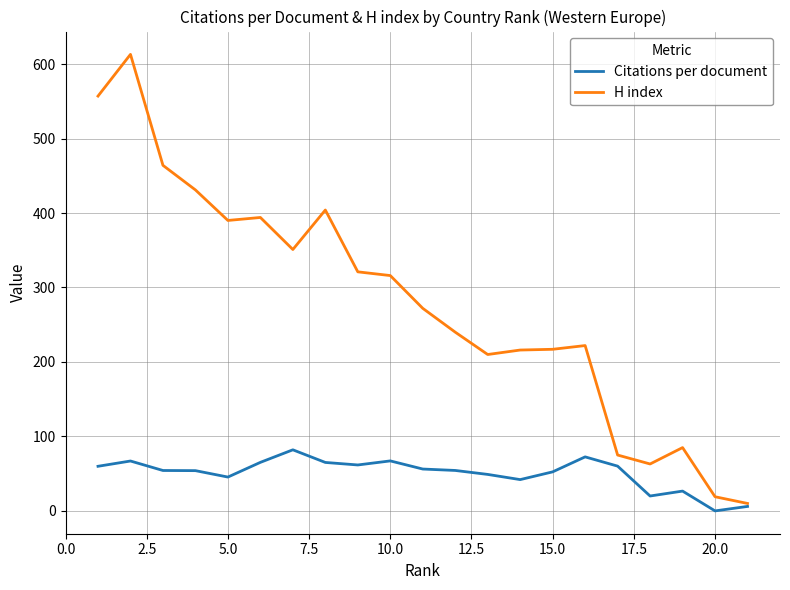

Which series has the largest total across all categories?

H index